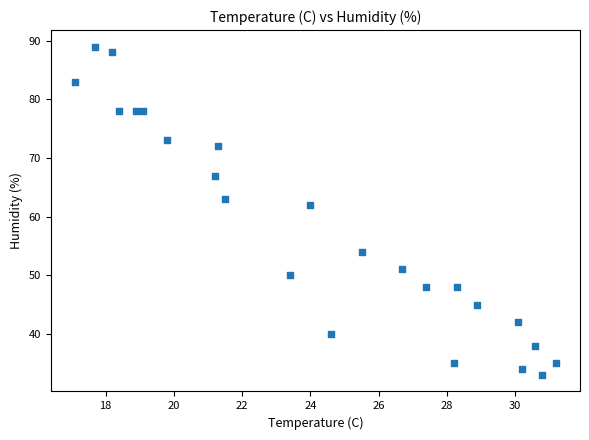

What is the range of Y values (max minus min)?

56